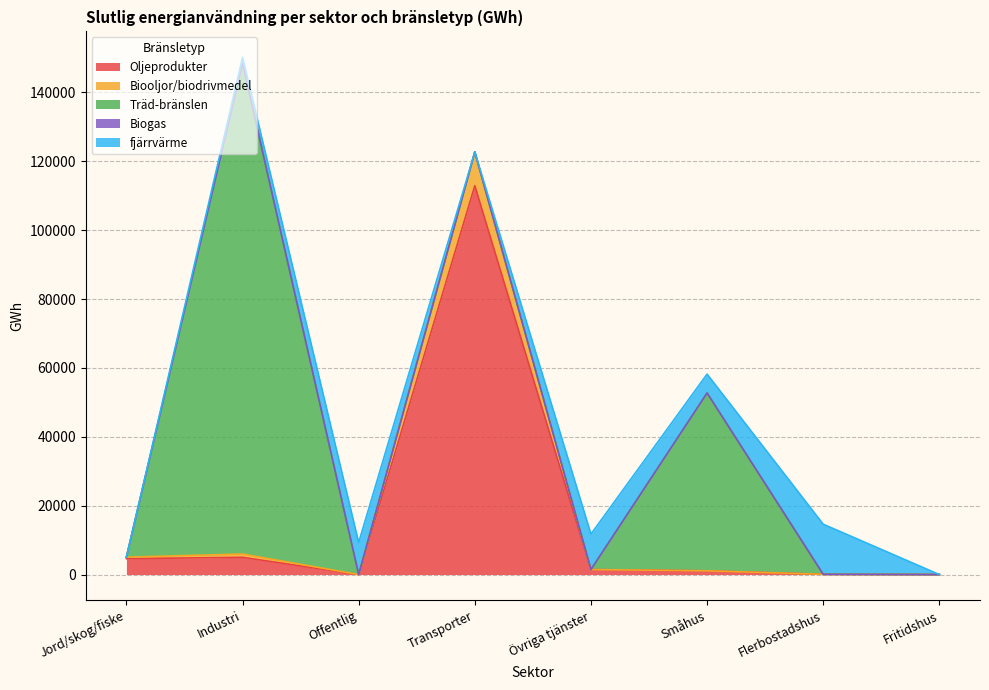

At which category is the sum across all series the highest?

Industri